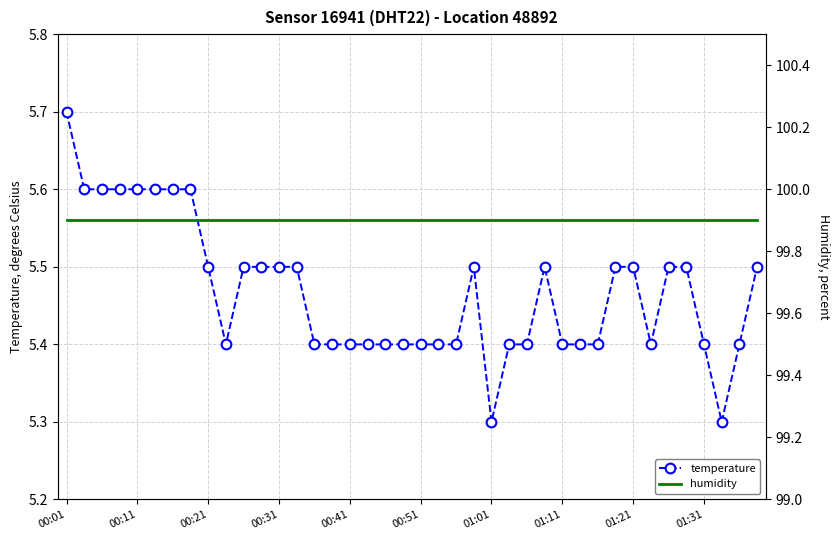

Count the temperature values in the range 5 to 6.

40